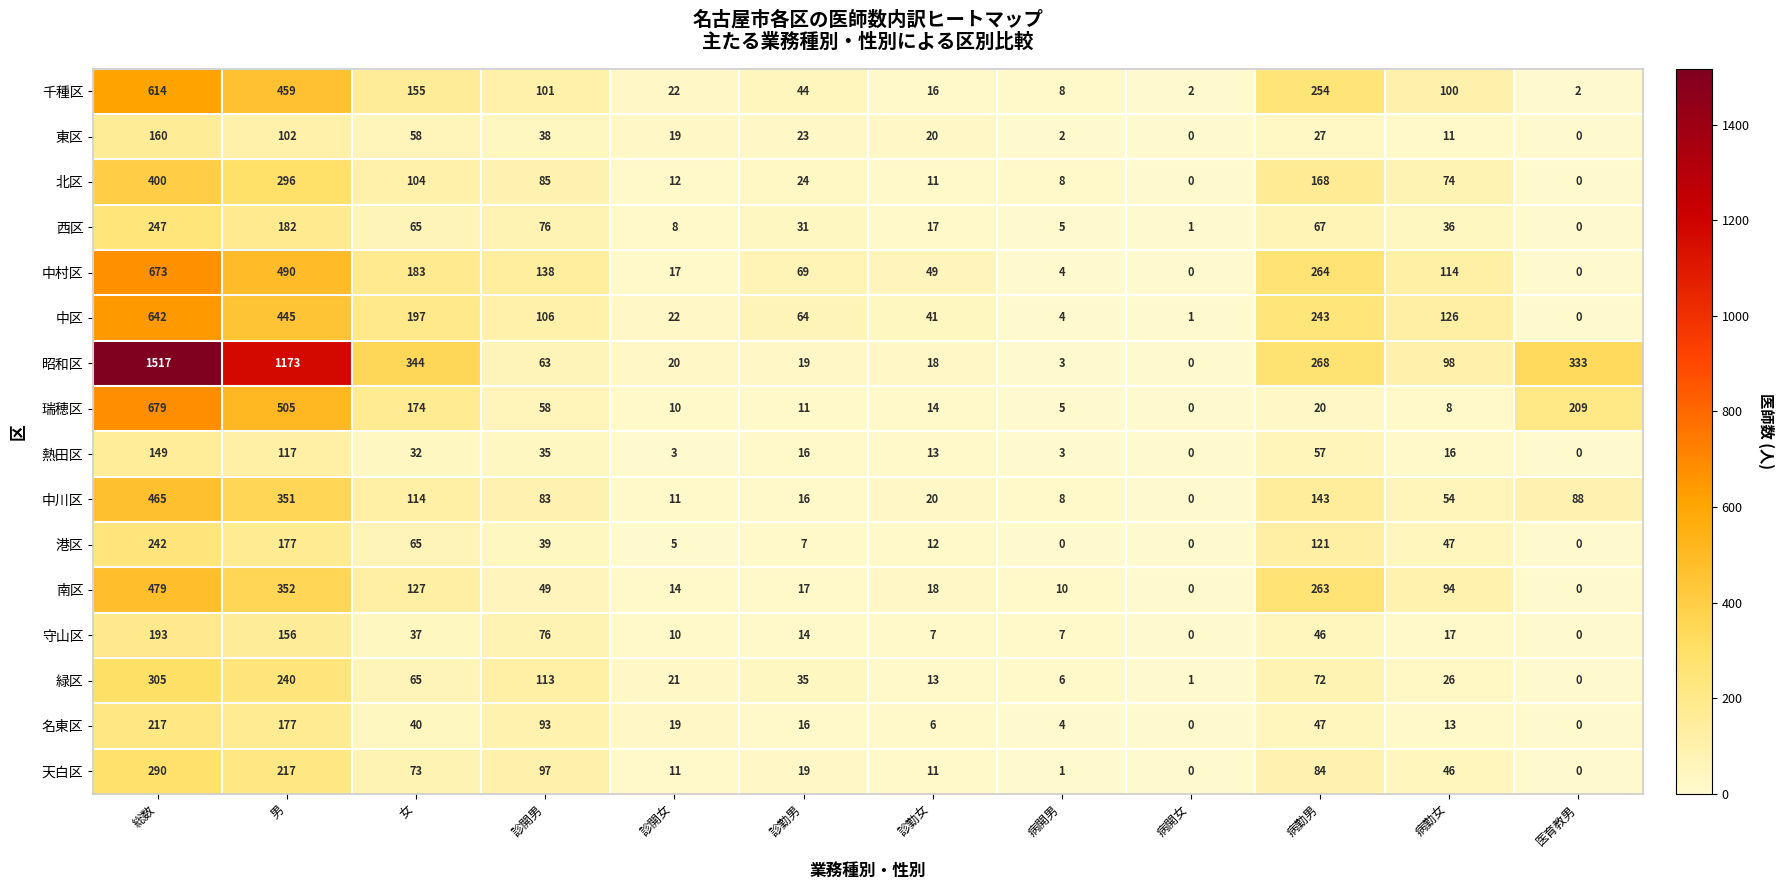

What is the sum of all 千種区 values?

1777